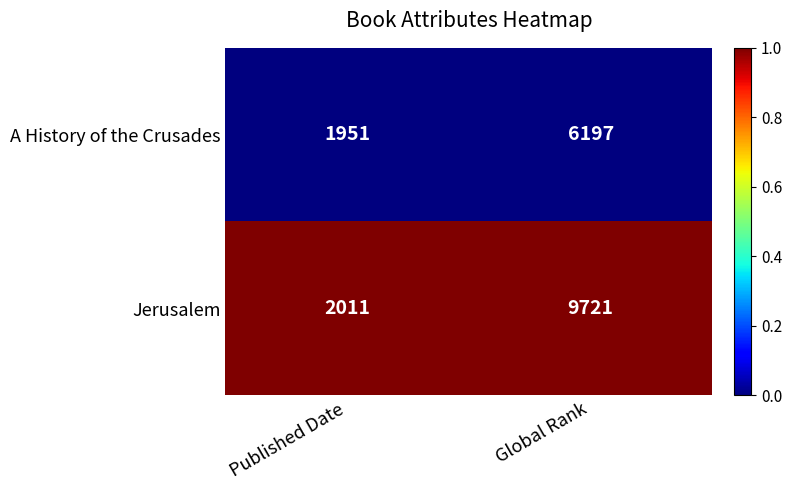

Which series has the widest spread of values?

Jerusalem